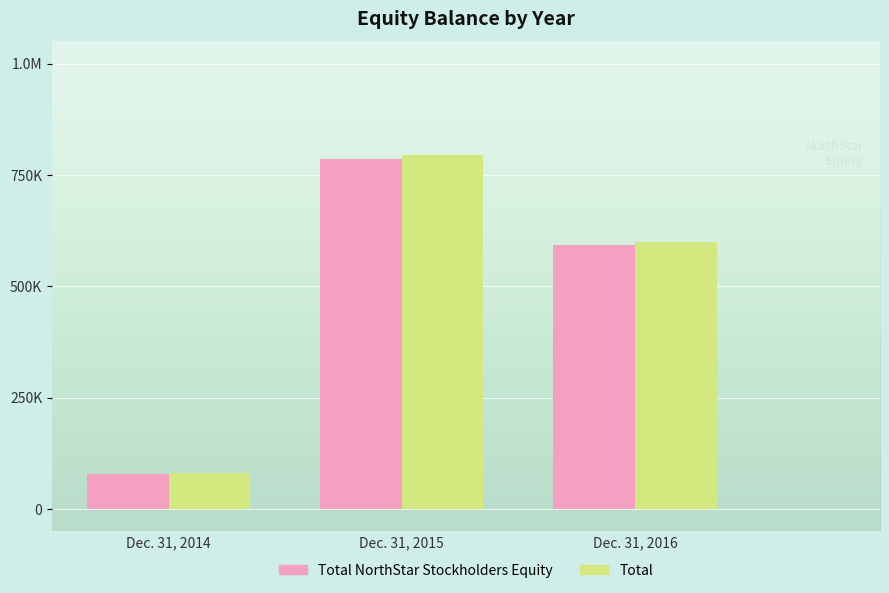

What are all the series names shown in the legend?

Total NorthStar Stockholders Equity, Total